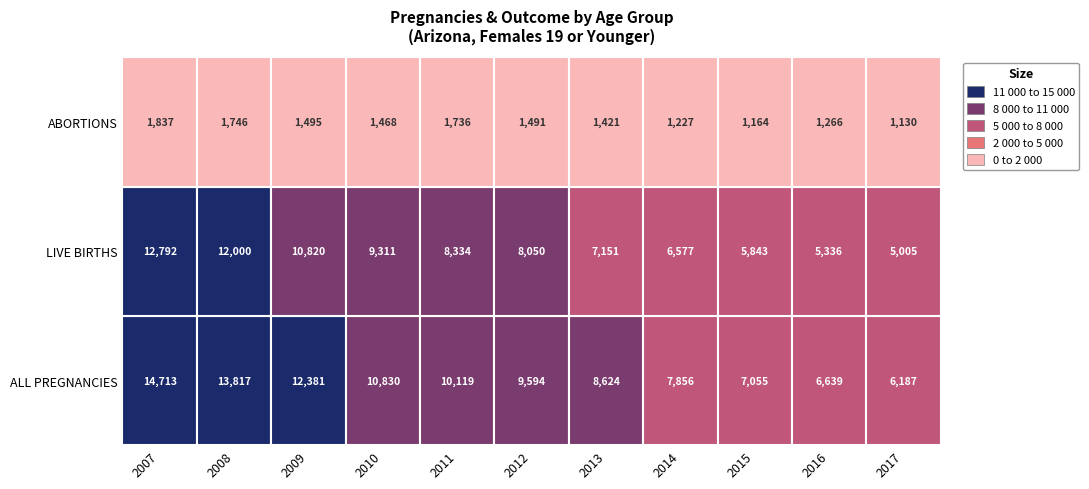

Which series has the largest range (max minus min)?

ALL PREGNANCIES